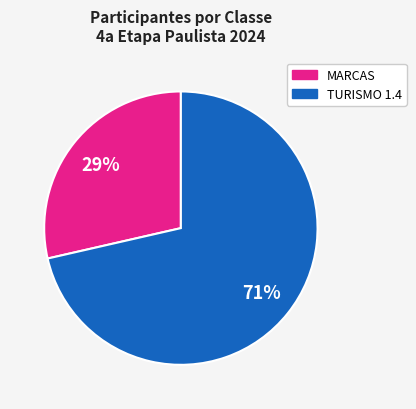

Is there a majority slice in this chart?

Yes